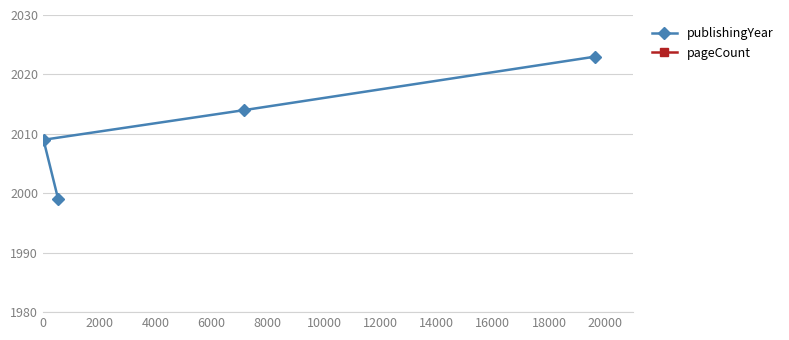

What is the lowest value of the publishingYear series?

1999